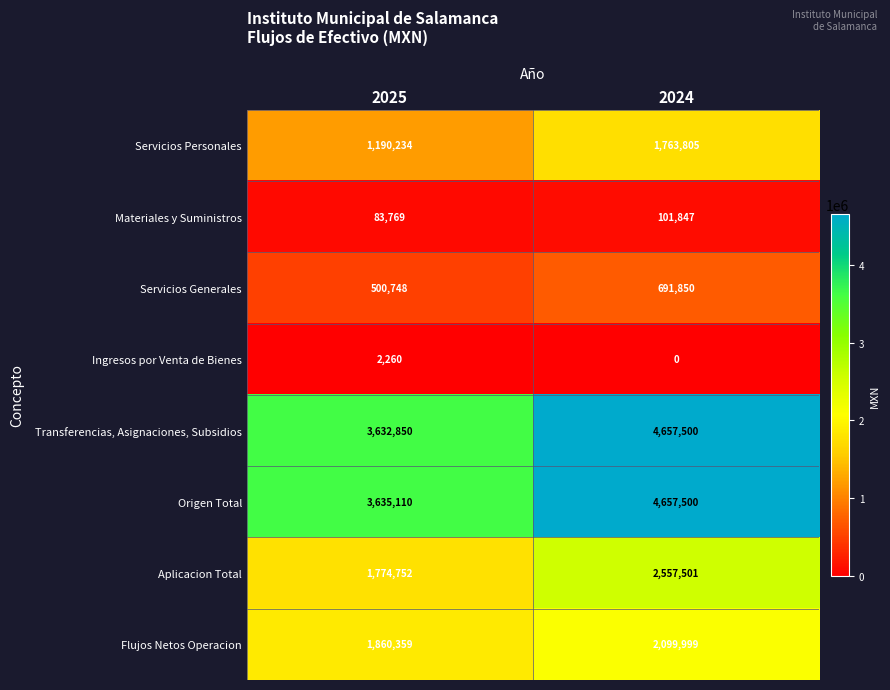

Where is Transferencias, Asignaciones, Subsidios nearest to the value 4145175?

2025